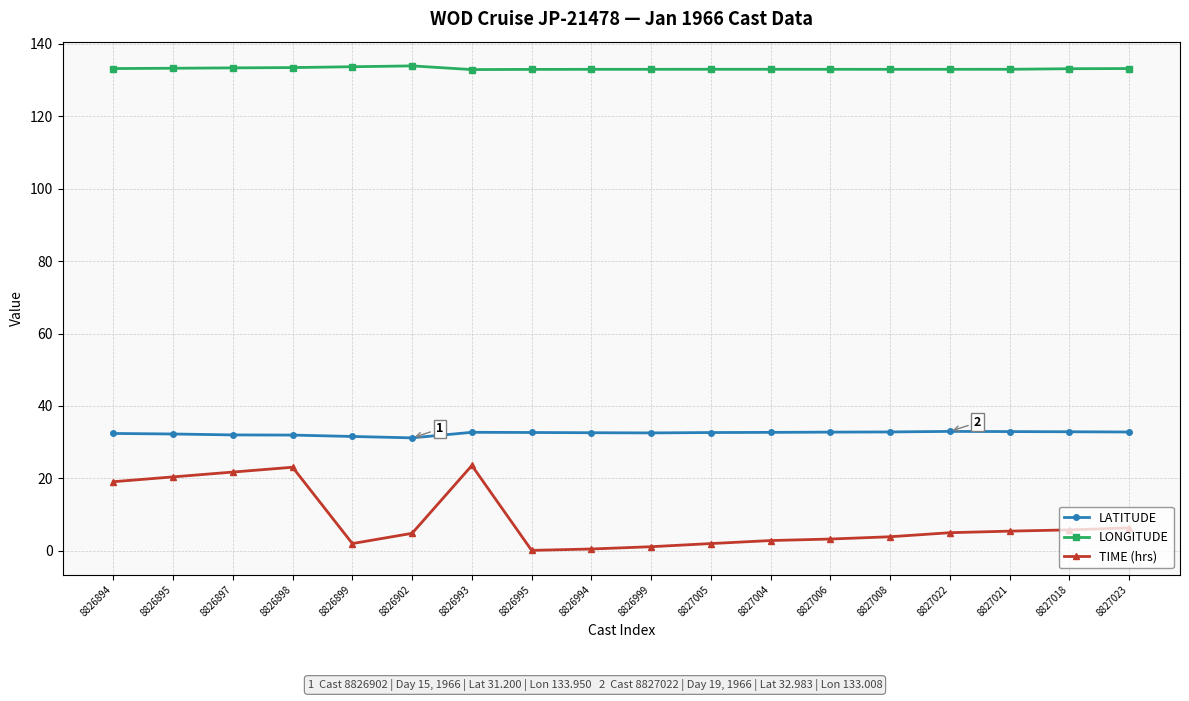

True or false: LATITUDE and TIME (hrs) intersect in this chart.

False